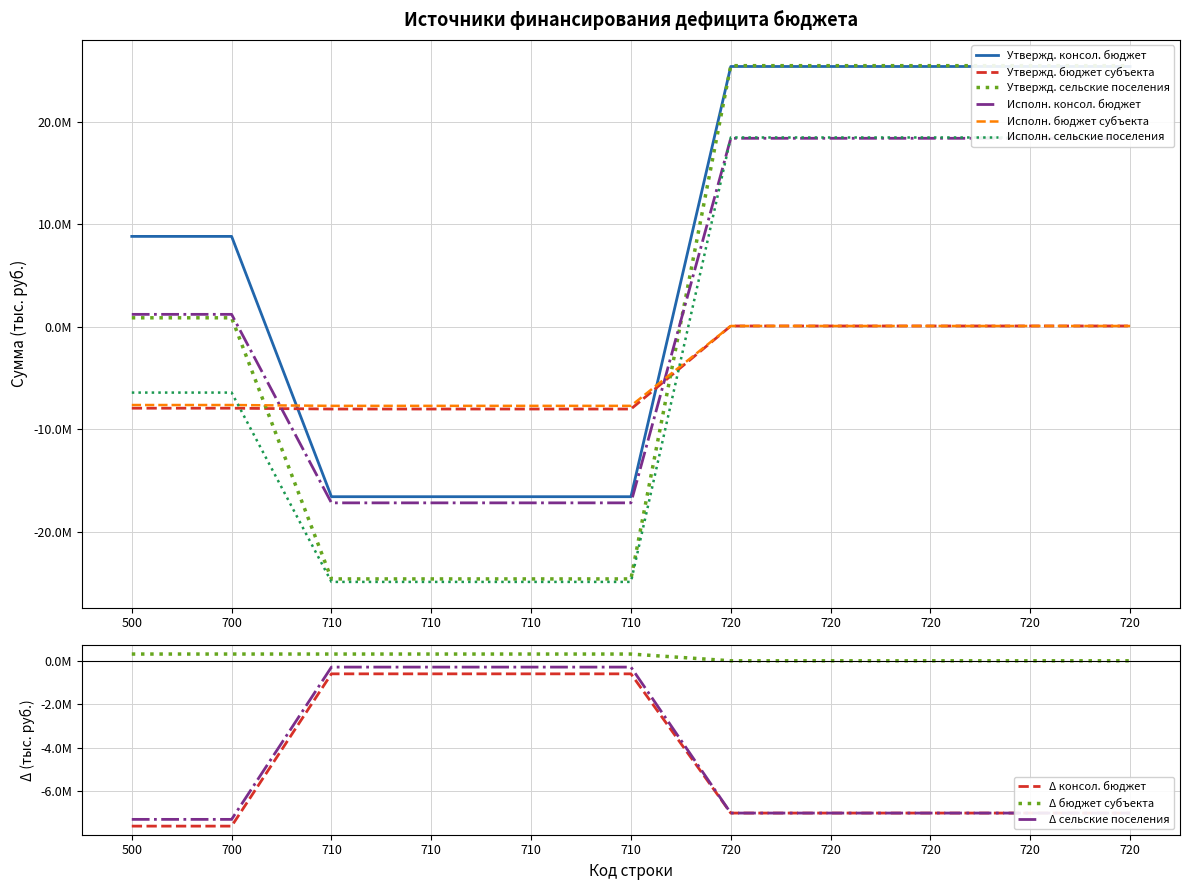

What is the value of the Утвержд. консол. бюджет point at the 2nd from the left?

8807300.0